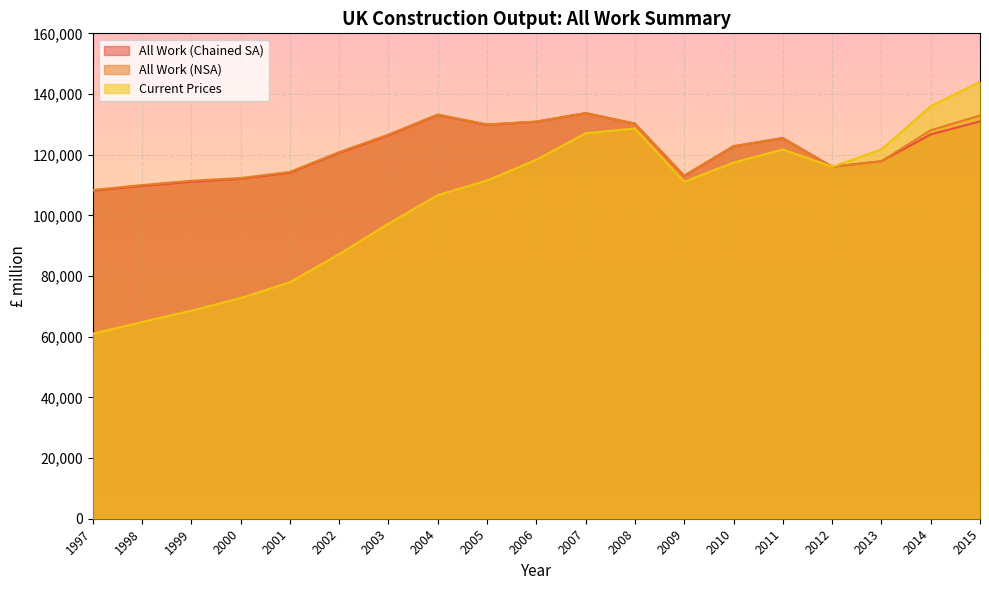

Count the number of categories in the chart.

19